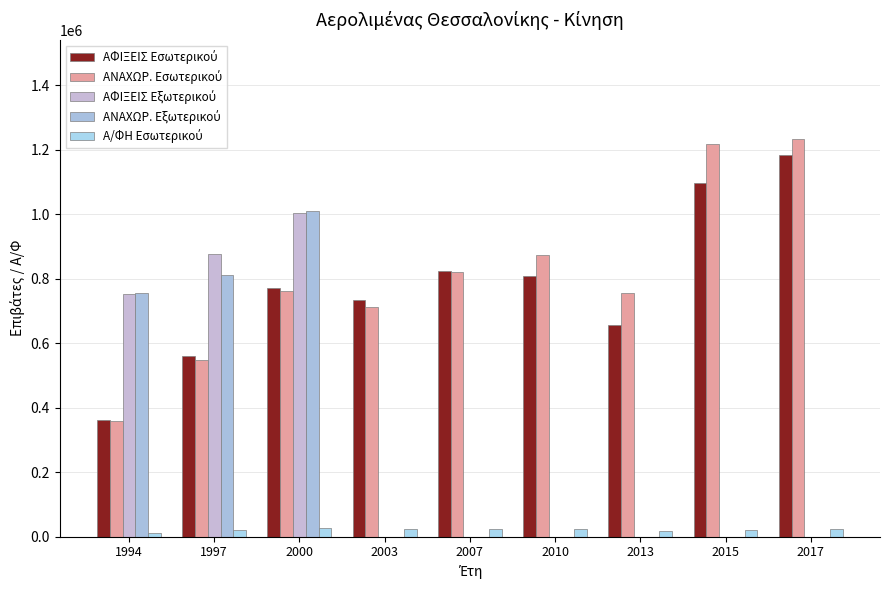

What is the value of the ΑΝΑΧΩΡ. Εσωτερικού bar at the 3rd from the left?

760835